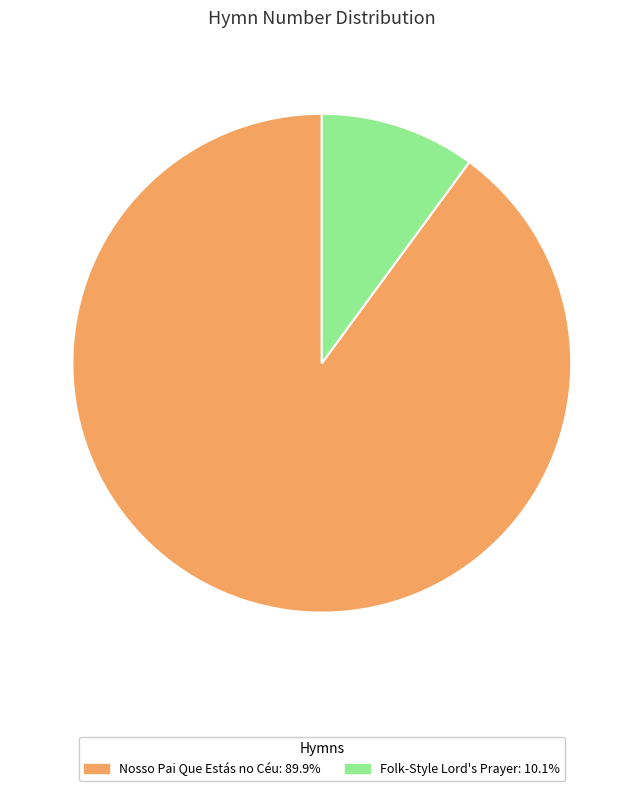

How many slices are in this pie chart?

2